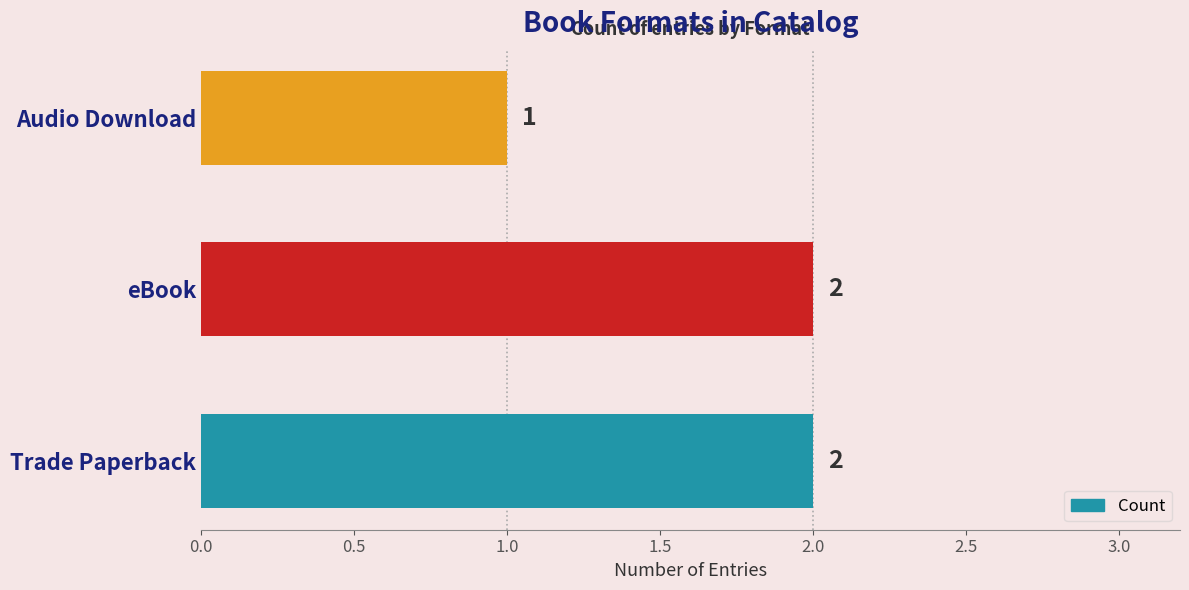

True or false: the data shows 1 at Audio Download.

True